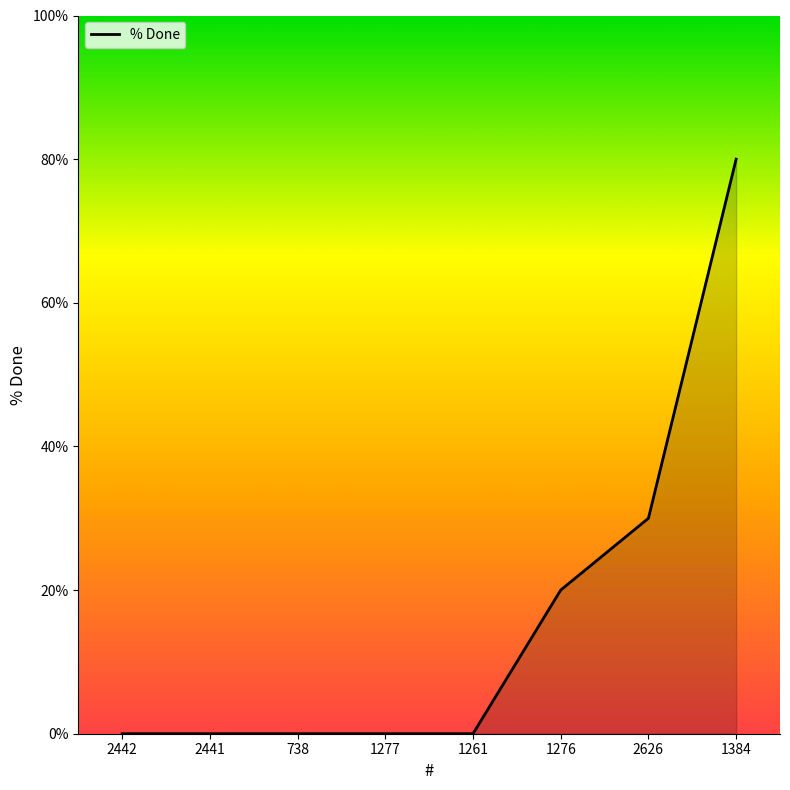

Does the chart have visible grid lines?

No